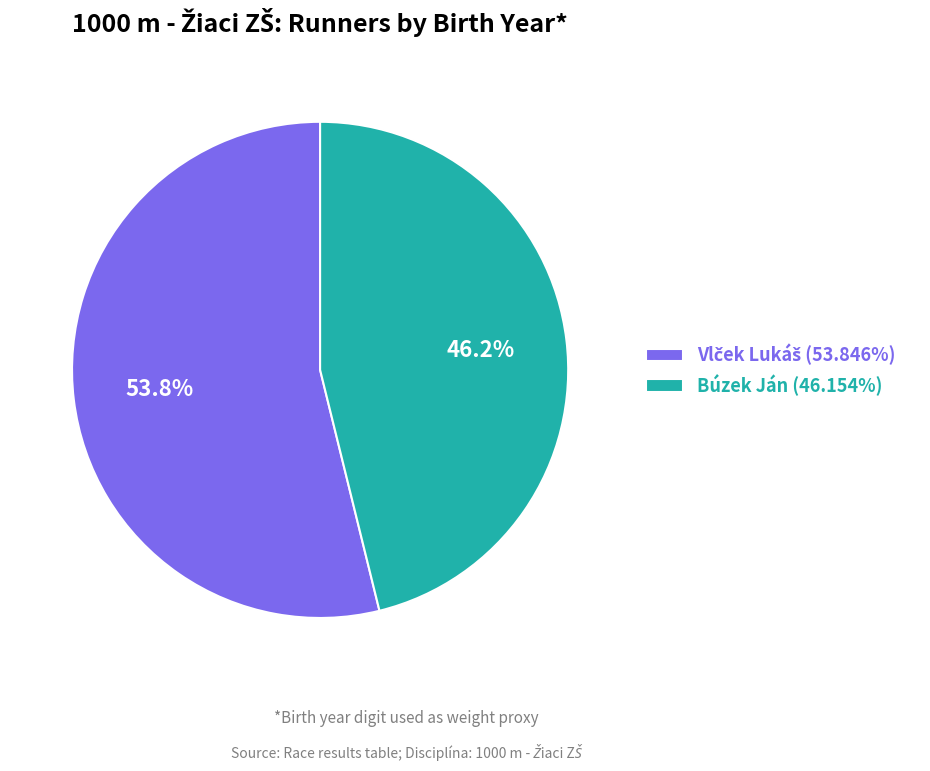

Which category has the smallest portion of the pie?

Búzek Ján